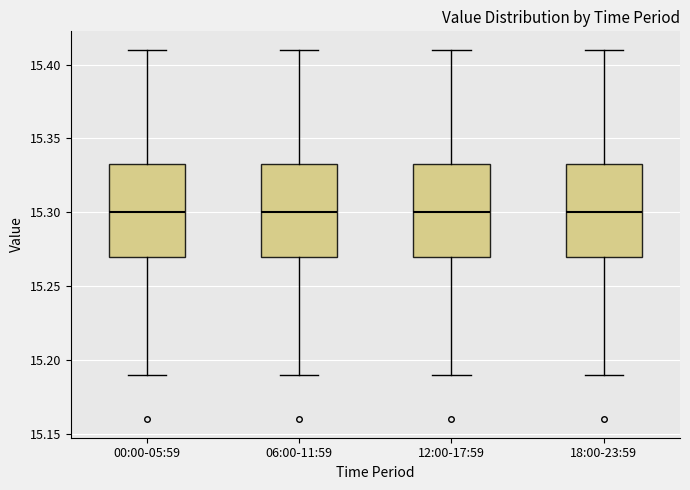

Where is the upper edge of the box for 18:00-23:59 on the y-axis? The values are not printed on the chart, so give them approximately, as read against the axis.

15.335